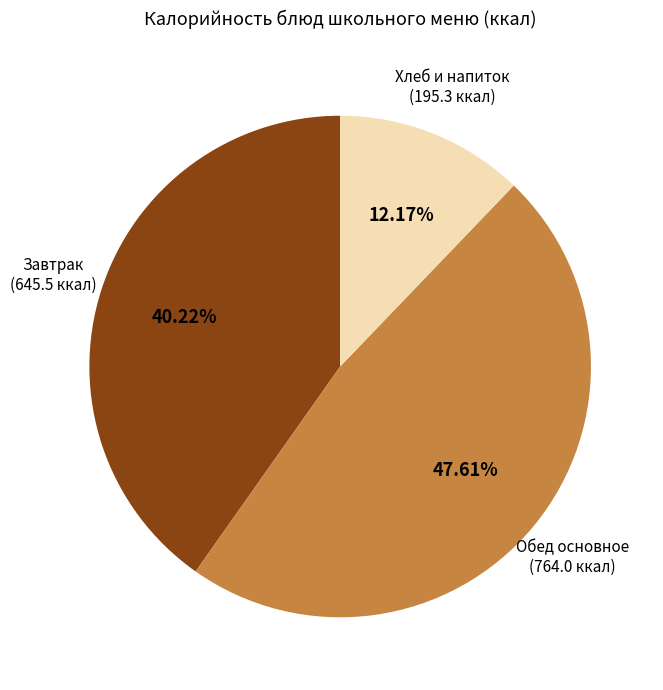

Which has a higher value, Обед основное or Хлеб и напиток?

Обед основное